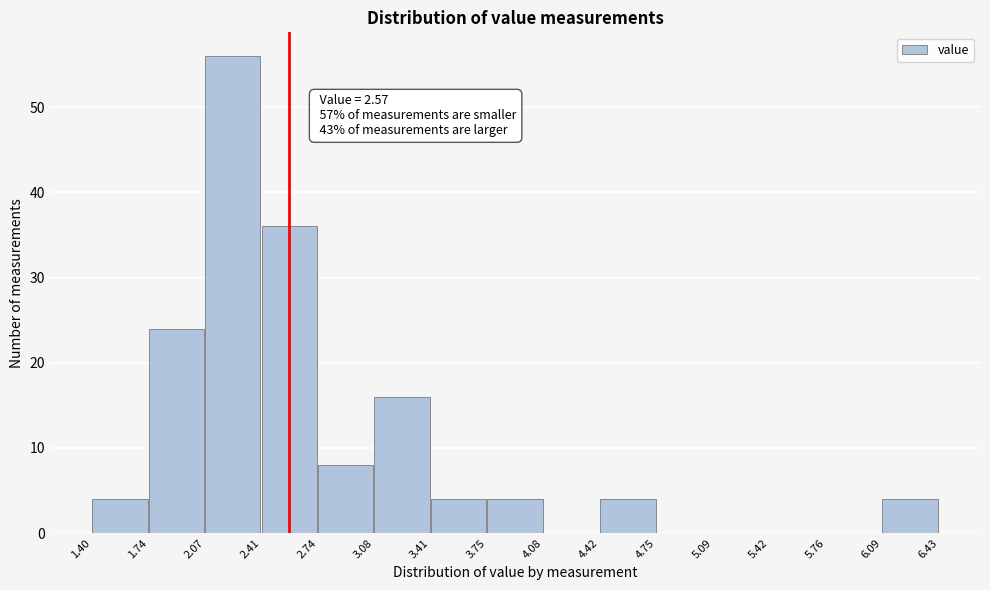

Over which range of the x-axis is the bar tallest?

2.07 to 2.41